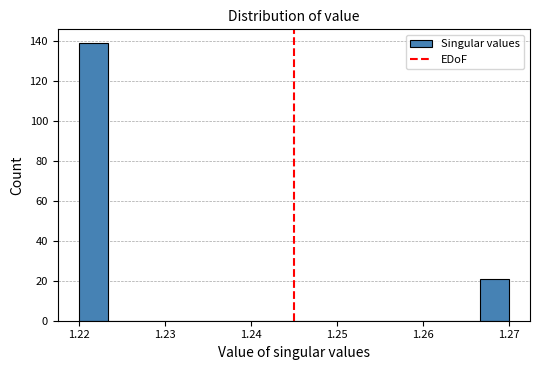

Read against the x-axis, roughly where is the centre of the tallest bar?

1.222